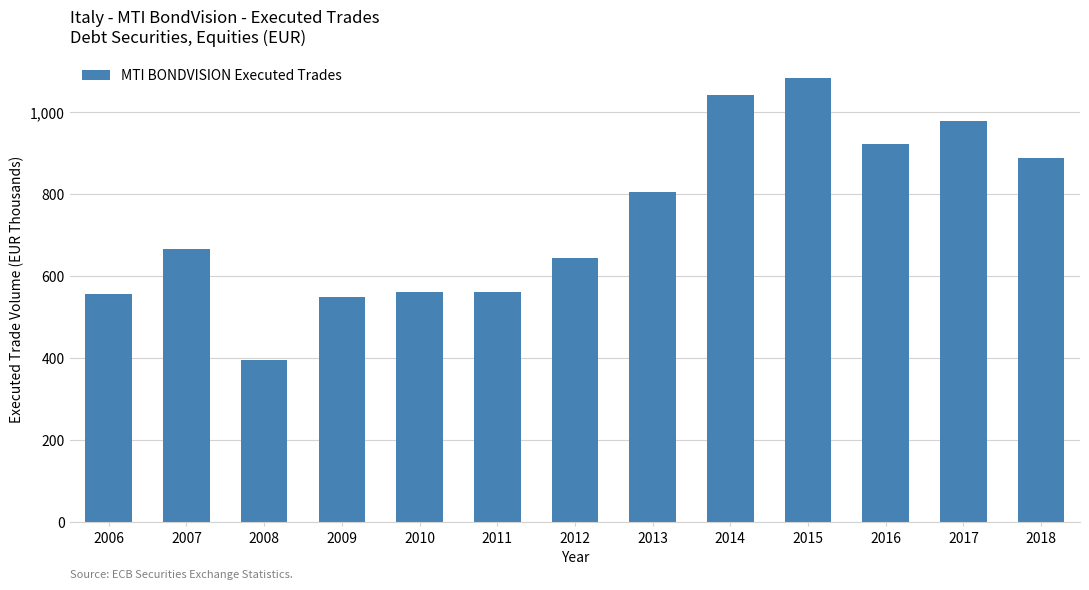

Which category has the lowest value across all series?

2008